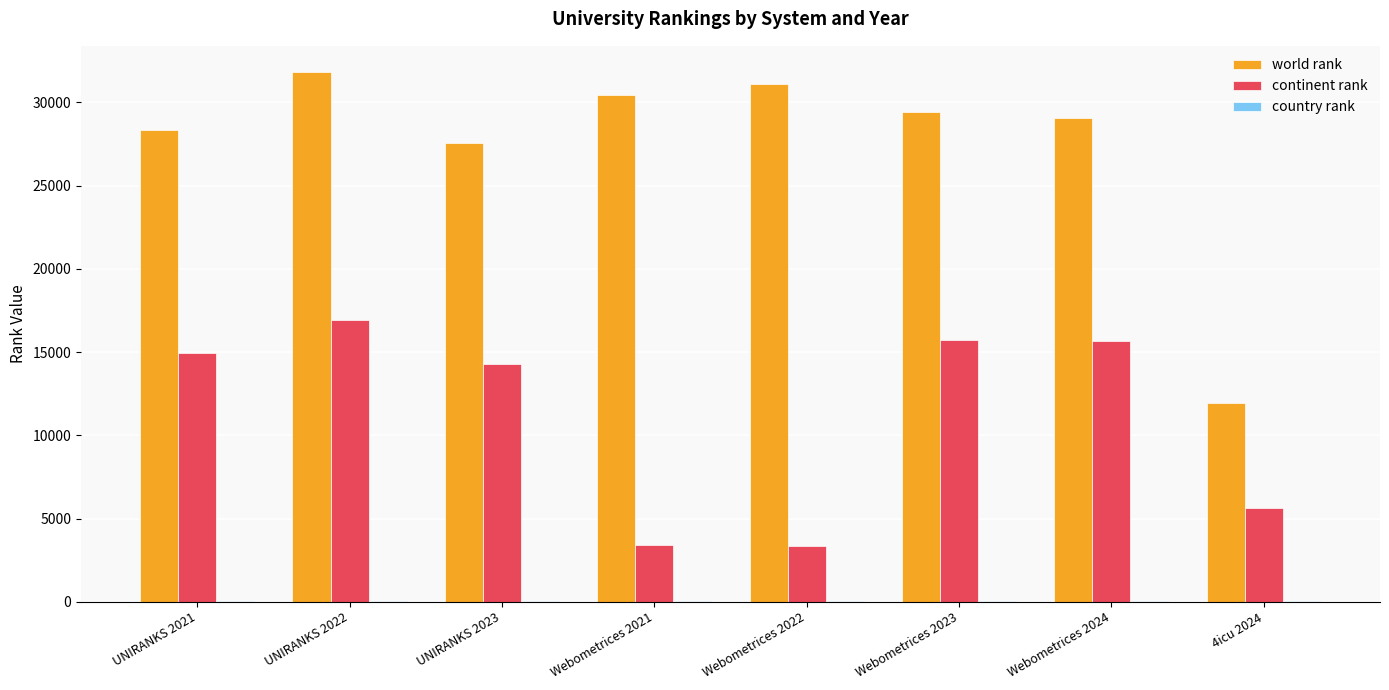

Which series has the largest total across all categories?

world rank